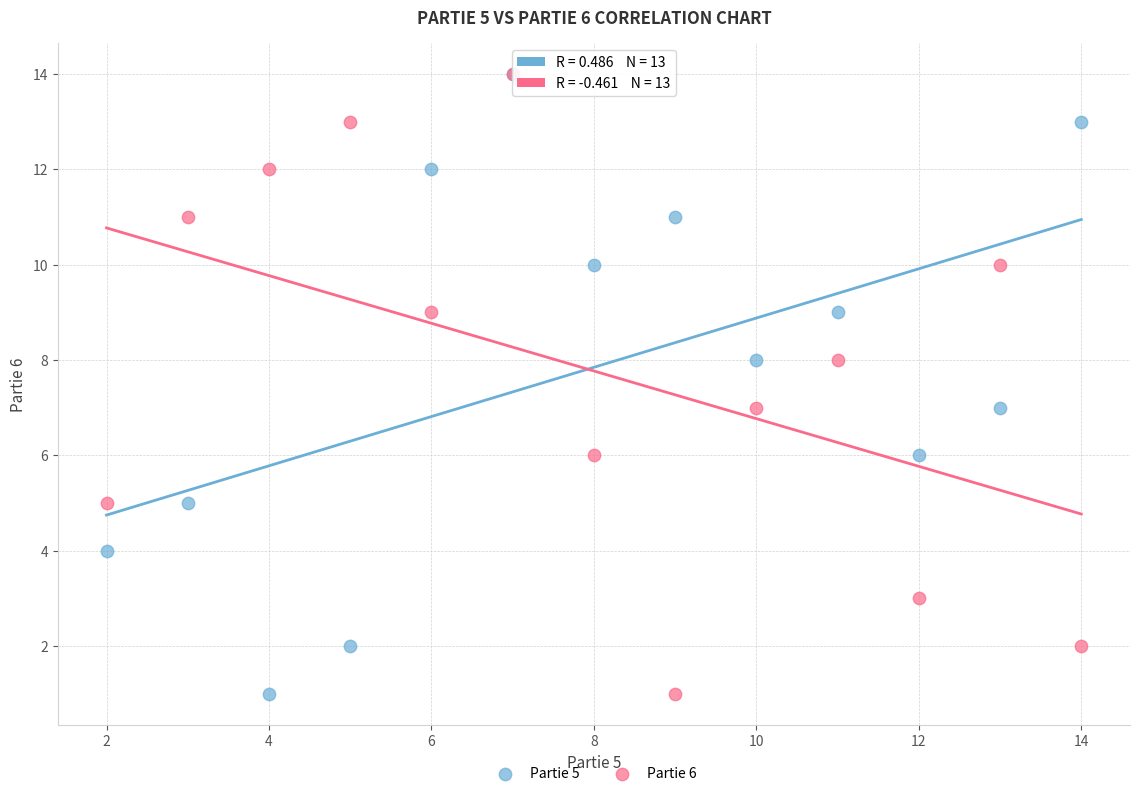

What are all the series names shown in the legend?

Partie 5, Partie 6